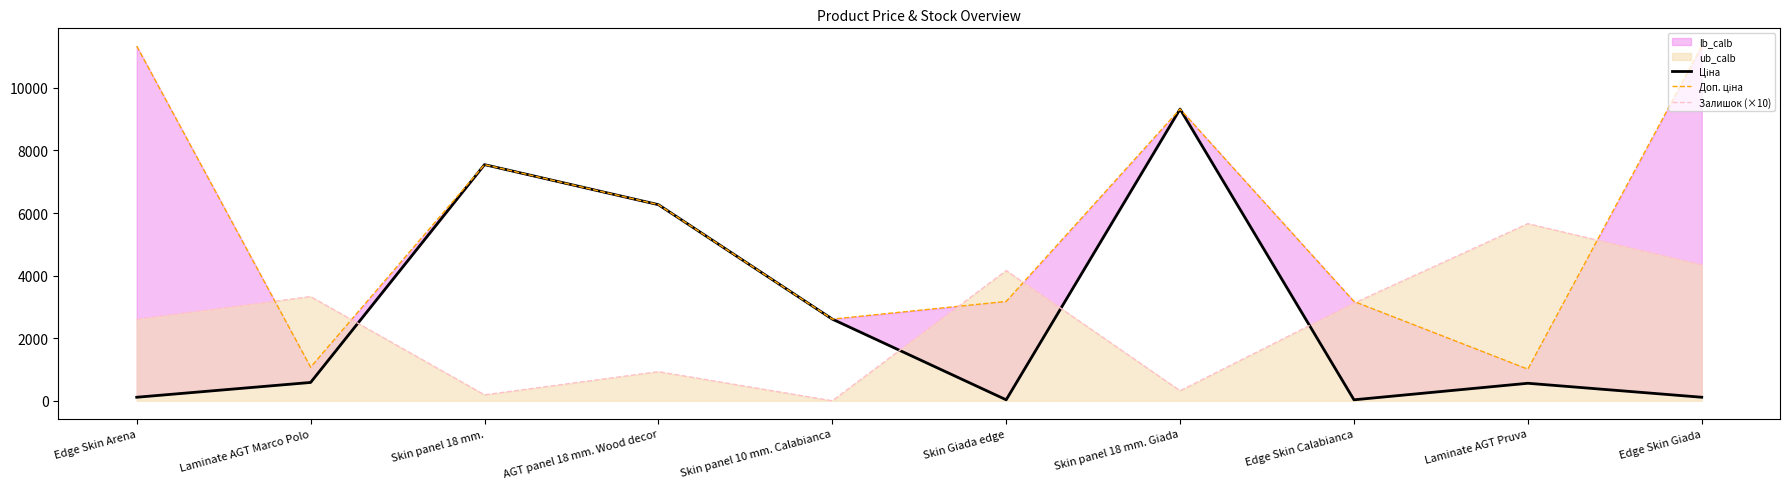

How many lines are shown in the chart?

3